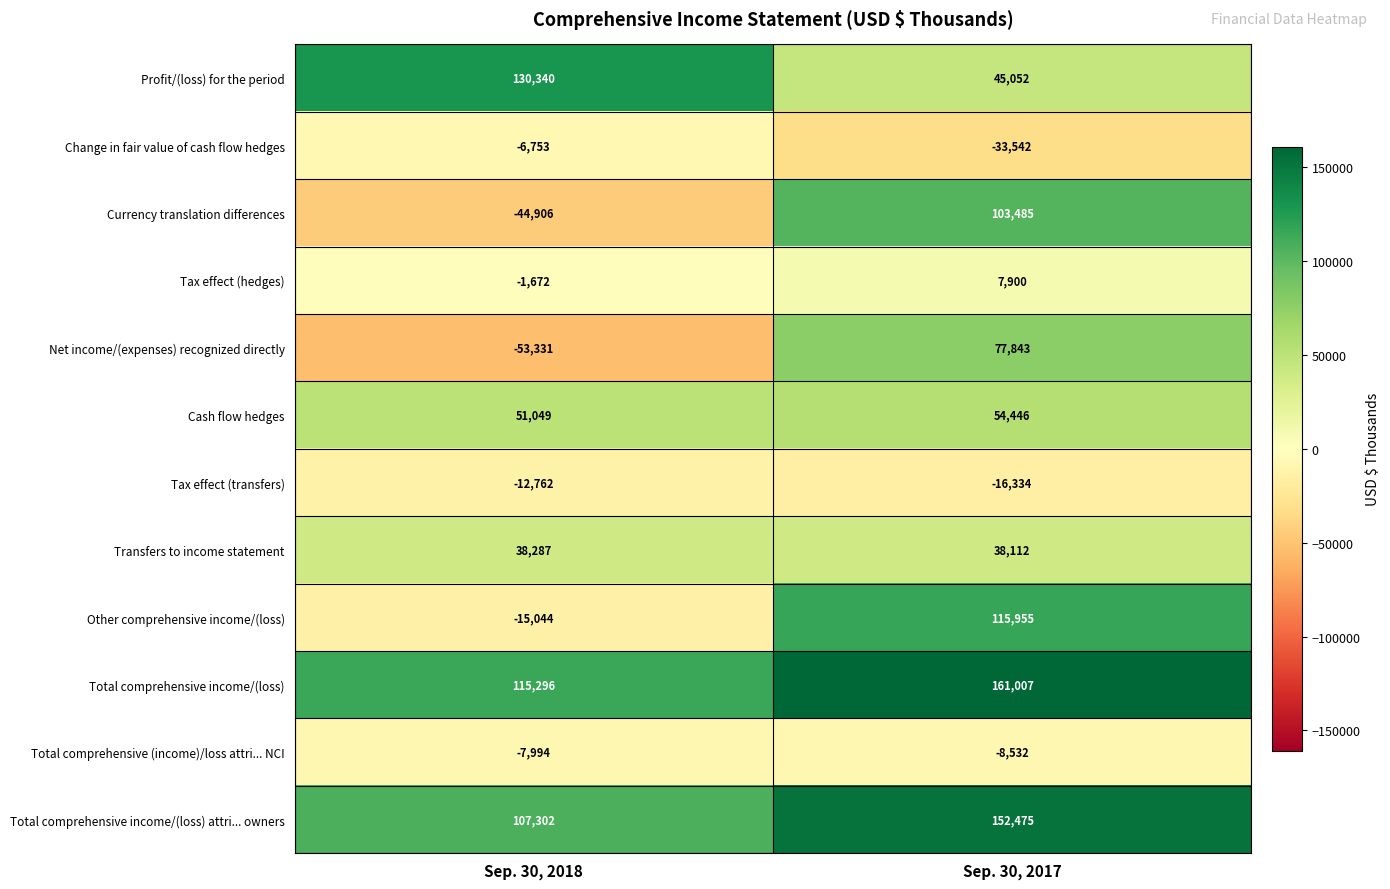

What is the difference between the Tax effect (hedges) values at Sep. 30, 2018 and Sep. 30, 2017?

9572